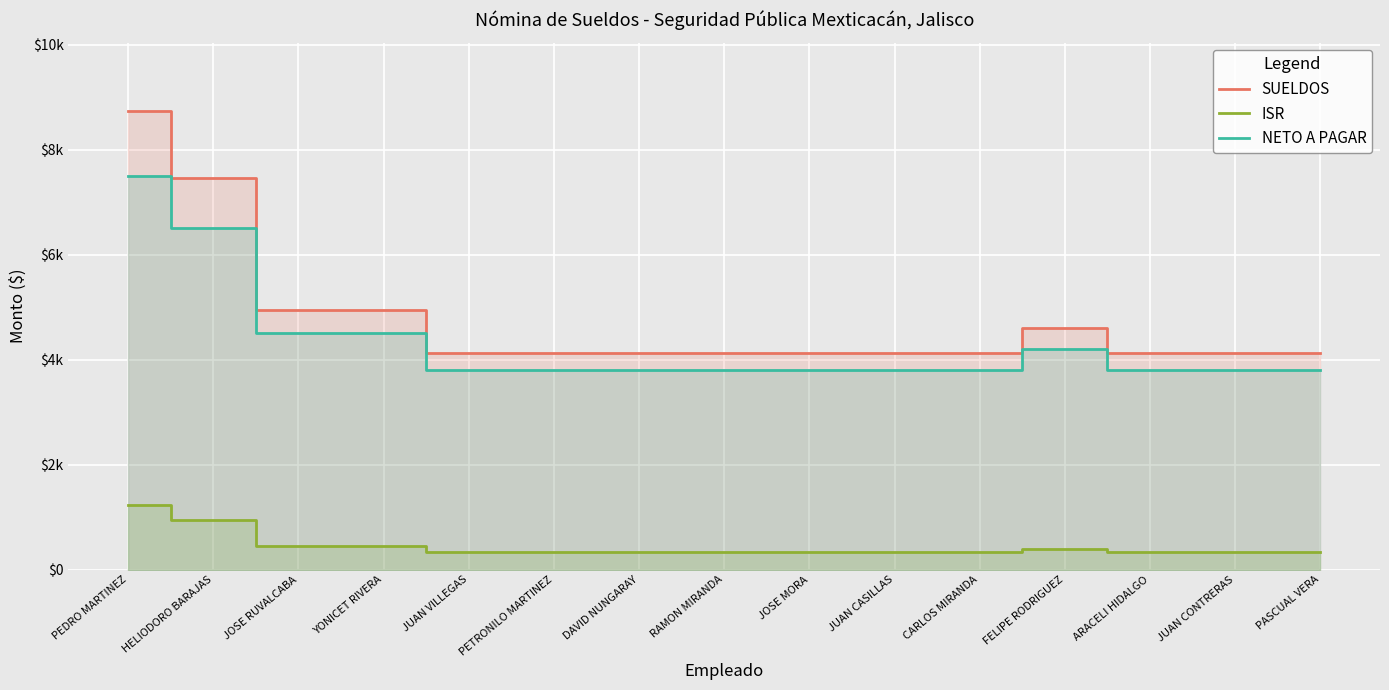

The value of NETO A PAGAR at CARLOS MIRANDA is 2524. True or false?

False